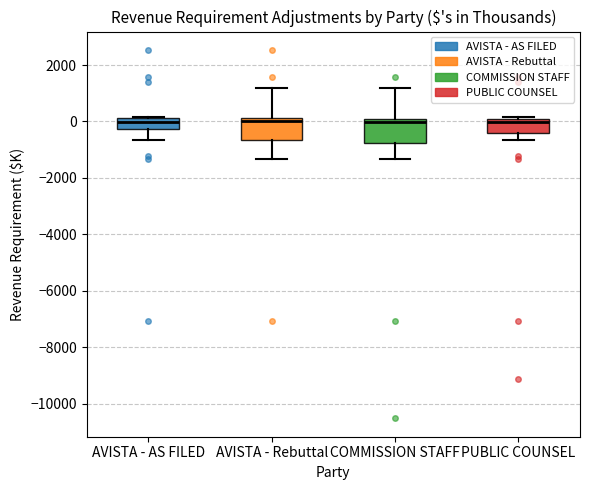

Where does the median line of the box for AVISTA - AS FILED sit on the y-axis? The values are not printed on the chart, so give them approximately, as read against the axis.

0